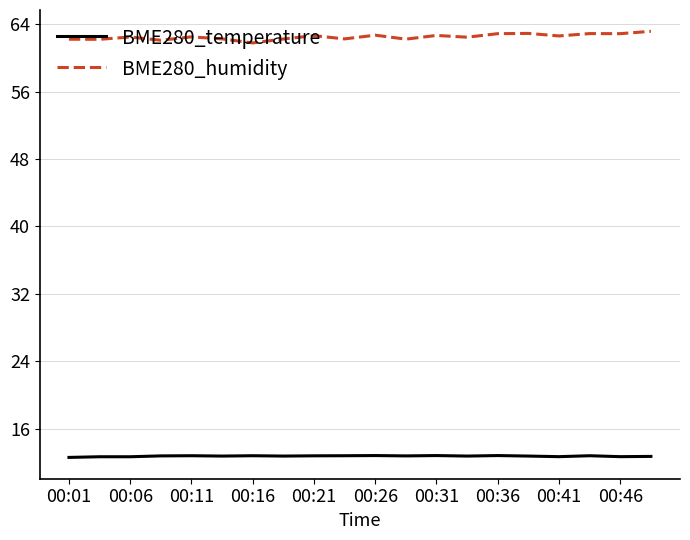

Count the number of data series in this chart.

2